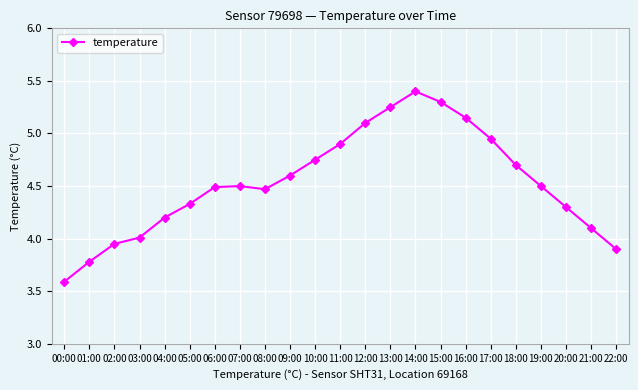

Which label corresponds to the largest value in the chart?

14:00